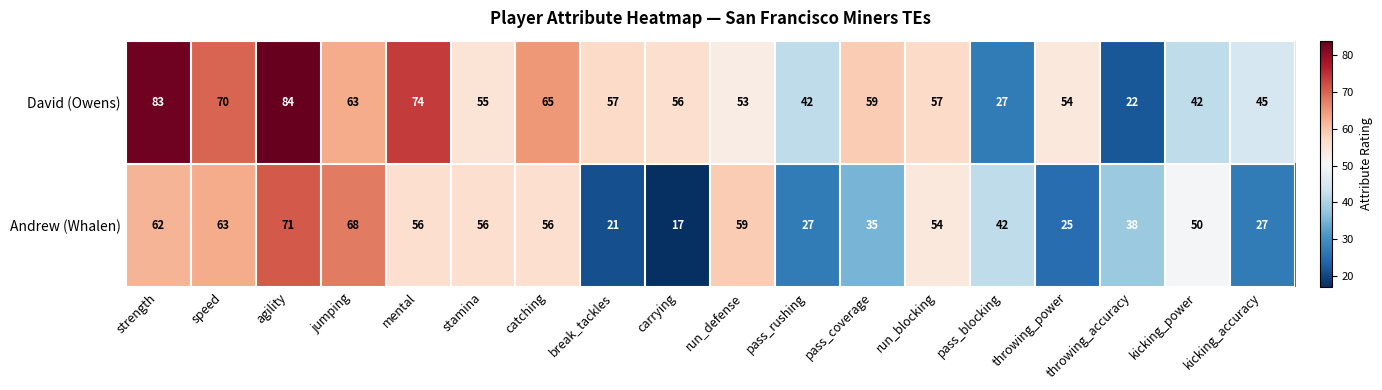

What is the sum of the David (Owens) values at catching and pass_coverage?

124